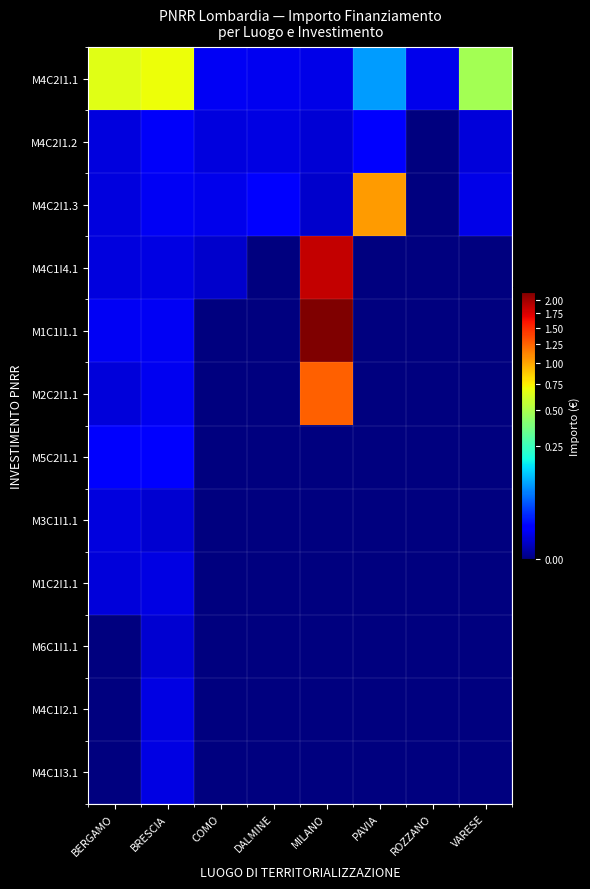

Reading left to right, transcribe all the data shown in this chart.

M4C2I1.1: BERGAMO=6664665.0	BRESCIA=7024917.0	COMO=73636.1	DALMINE=66393.6	MILANO=54144.9	PAVIA=900630.0	ROZZANO=62062.4	VARESE=4863405.0
M4C2I1.2: BERGAMO=44080.6	BRESCIA=84977.9	COMO=44036.1	DALMINE=47794.5	MILANO=36123.8	PAVIA=96064.0	ROZZANO=0.0	VARESE=41196.6
M4C2I1.3: BERGAMO=42816.5	BRESCIA=73250.1	COMO=63747.5	DALMINE=97812.0	MILANO=25552.0	PAVIA=10267188.0	ROZZANO=0.0	VARESE=52455.4
M4C1I4.1: BERGAMO=46312.5	BRESCIA=48776.3	COMO=27342.9	DALMINE=0.0	MILANO=18552987.0	PAVIA=0.0	ROZZANO=0.0	VARESE=0.0
M1C1I1.1: BERGAMO=73886.6	BRESCIA=77926.5	COMO=0.0	DALMINE=0.0	MILANO=21615132.0	PAVIA=0.0	ROZZANO=0.0	VARESE=0.0
M2C2I1.1: BERGAMO=41496.0	BRESCIA=68925.6	COMO=0.0	DALMINE=0.0	MILANO=12608826.0	PAVIA=0.0	ROZZANO=0.0	VARESE=0.0
M5C2I1.1: BERGAMO=86371.0	BRESCIA=119783.4	COMO=0.0	DALMINE=0.0	MILANO=0.0	PAVIA=0.0	ROZZANO=0.0	VARESE=0.0
M3C1I1.1: BERGAMO=44978.7	BRESCIA=30558.8	COMO=0.0	DALMINE=0.0	MILANO=0.0	PAVIA=0.0	ROZZANO=0.0	VARESE=0.0
M1C2I1.1: BERGAMO=41196.6	BRESCIA=48957.9	COMO=0.0	DALMINE=0.0	MILANO=0.0	PAVIA=0.0	ROZZANO=0.0	VARESE=0.0
M6C1I1.1: BERGAMO=0.0	BRESCIA=29640.7	COMO=0.0	DALMINE=0.0	MILANO=0.0	PAVIA=0.0	ROZZANO=0.0	VARESE=0.0
M4C1I2.1: BERGAMO=0.0	BRESCIA=51504.7	COMO=0.0	DALMINE=0.0	MILANO=0.0	PAVIA=0.0	ROZZANO=0.0	VARESE=0.0
M4C1I3.1: BERGAMO=0.0	BRESCIA=48200.6	COMO=0.0	DALMINE=0.0	MILANO=0.0	PAVIA=0.0	ROZZANO=0.0	VARESE=0.0